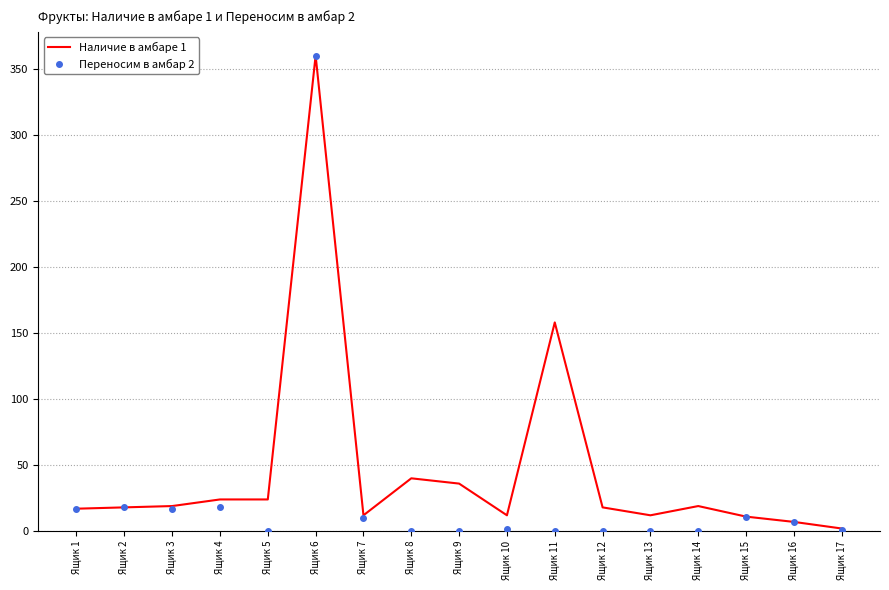

True or false: Переносим в амбар 2 has a value of -202 at Ящик 8.

False